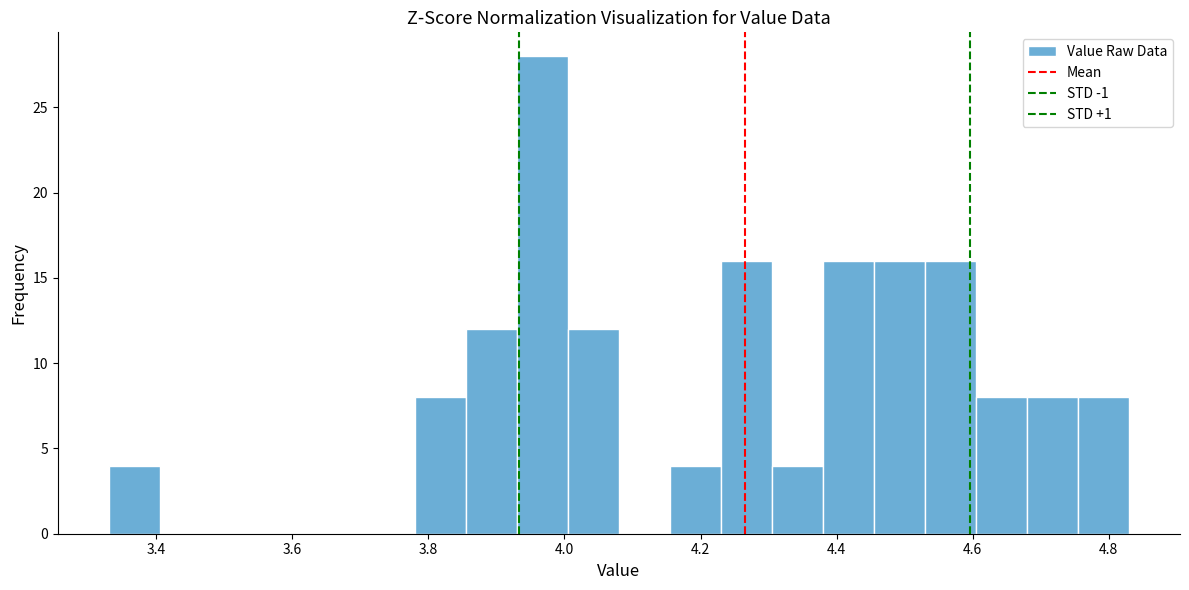

Read against the x-axis, roughly where is the centre of the tallest bar?

3.96